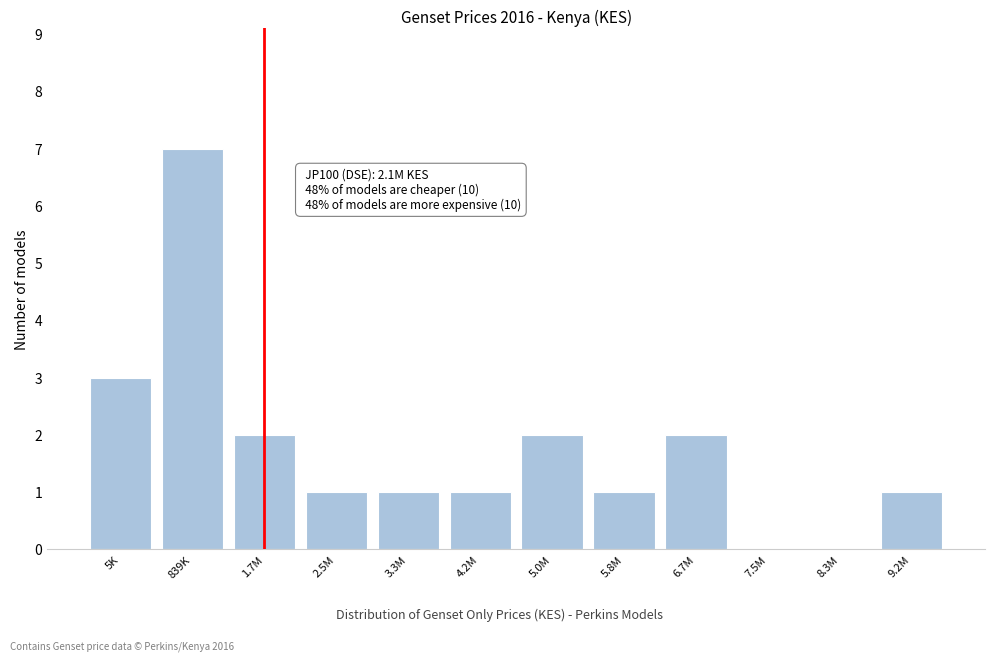

Reading left to right, transcribe all the data shown in this chart.

5K=3	839K=7	1.7M=2	2.5M=1	3.3M=1	4.2M=1	5.0M=2	5.8M=1	6.7M=2	7.5M=0	8.3M=0	9.2M=1